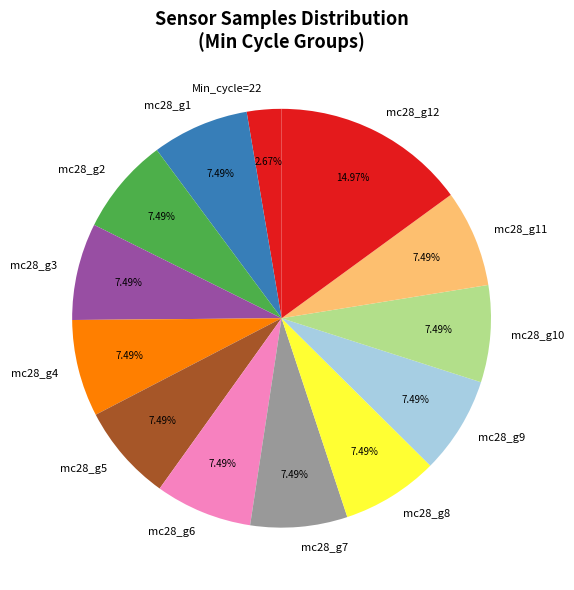

What is the ratio of the value at mc28_g11 to the value at mc28_g10?

1.0